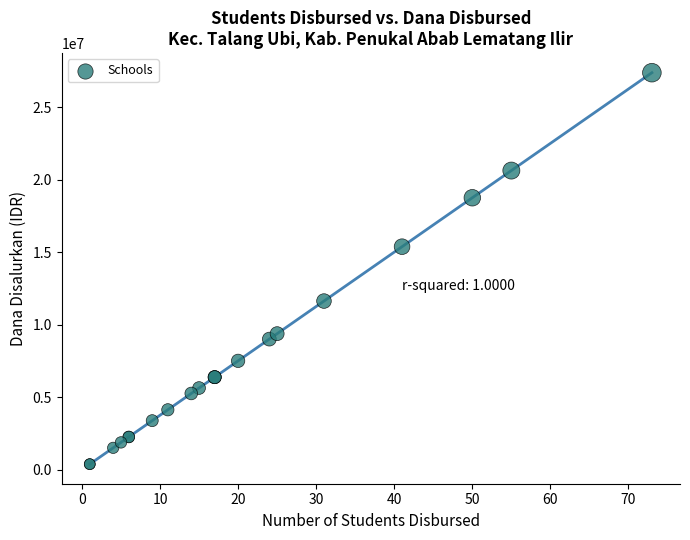

What Y value in the scatter plot is closest to 13875000?

15375000